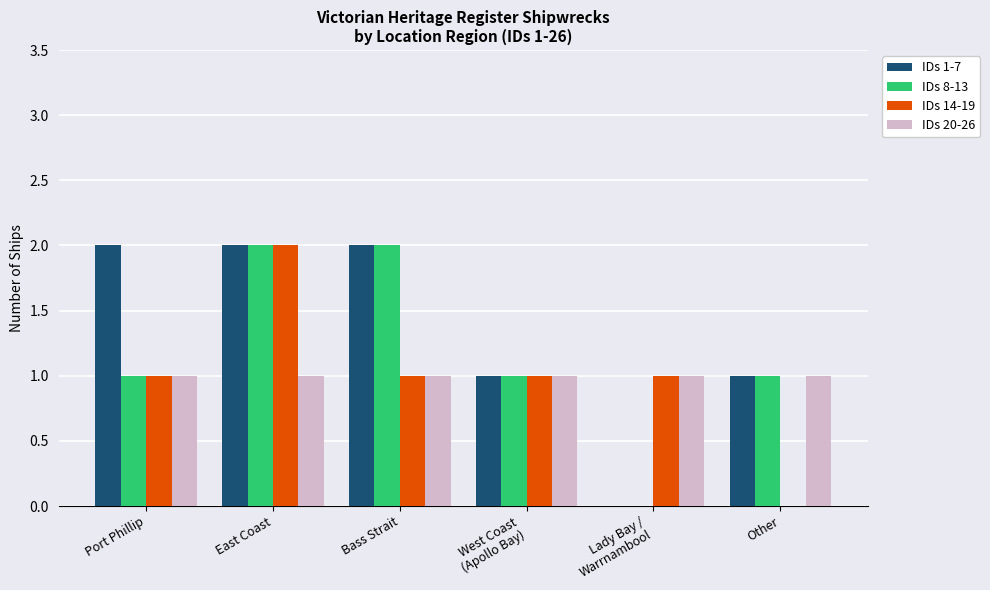

Is it true that IDs 8-13 equals 1 at Other?

True